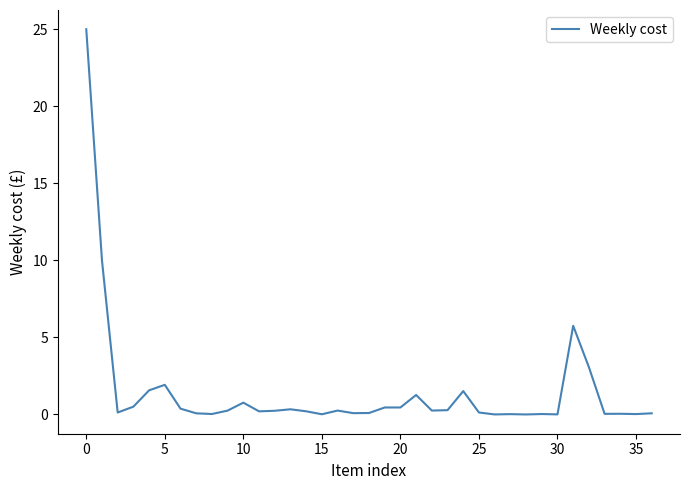

What is the maximum value shown in the chart?

25.0